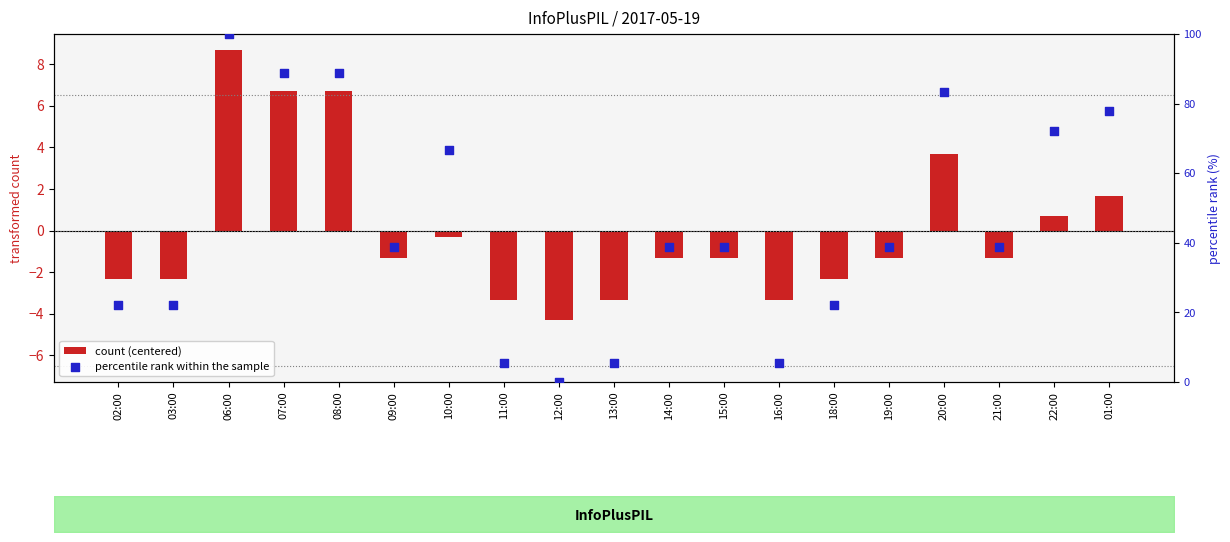

At which category is the sum across all series the highest?

06:00